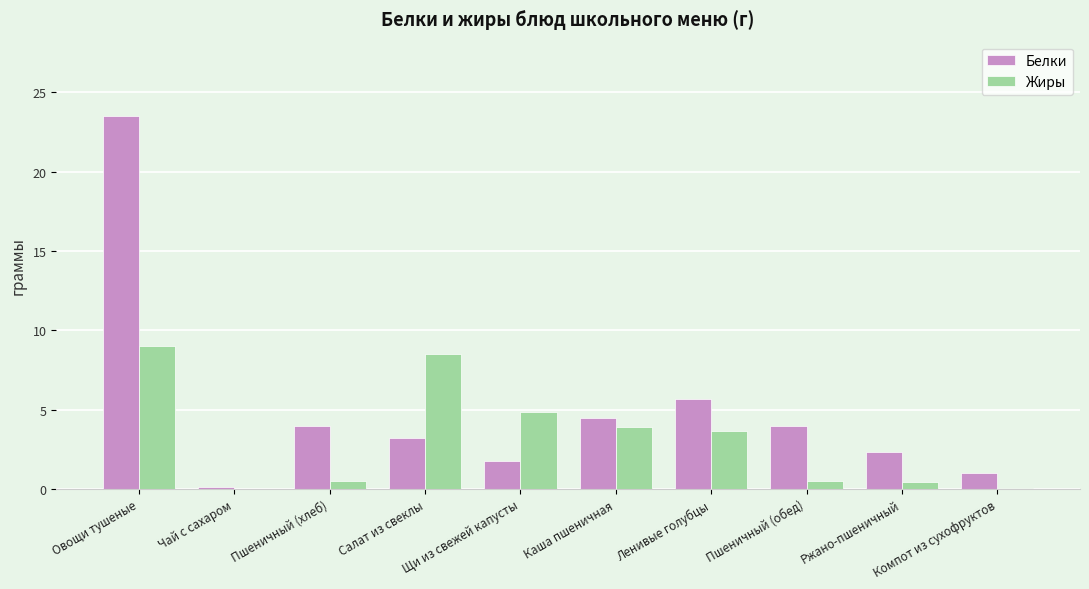

What is the average value of the Жиры series?

3.1